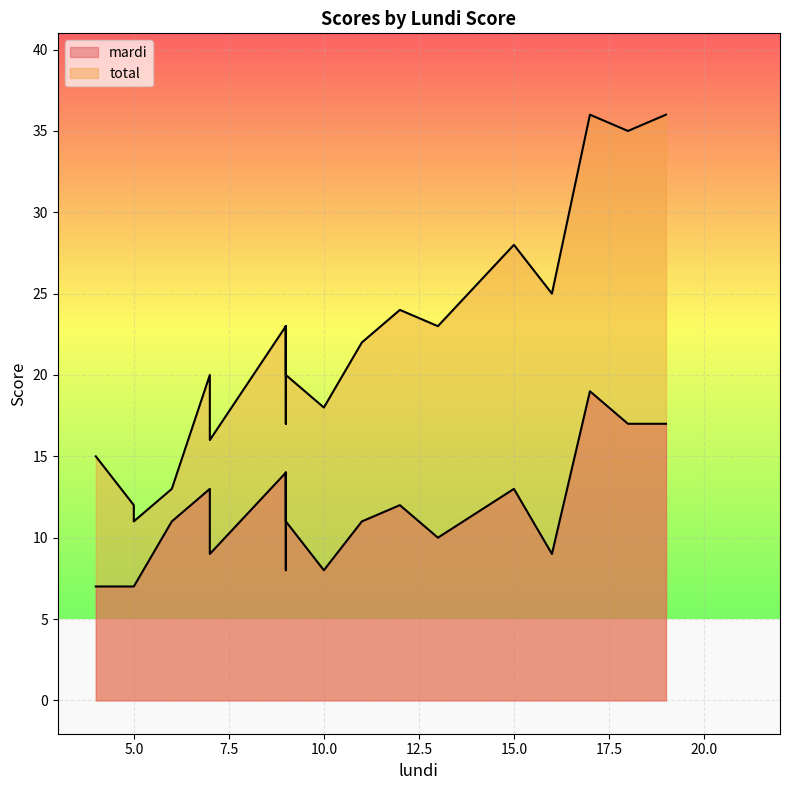

How many categories are shown in the chart?

20